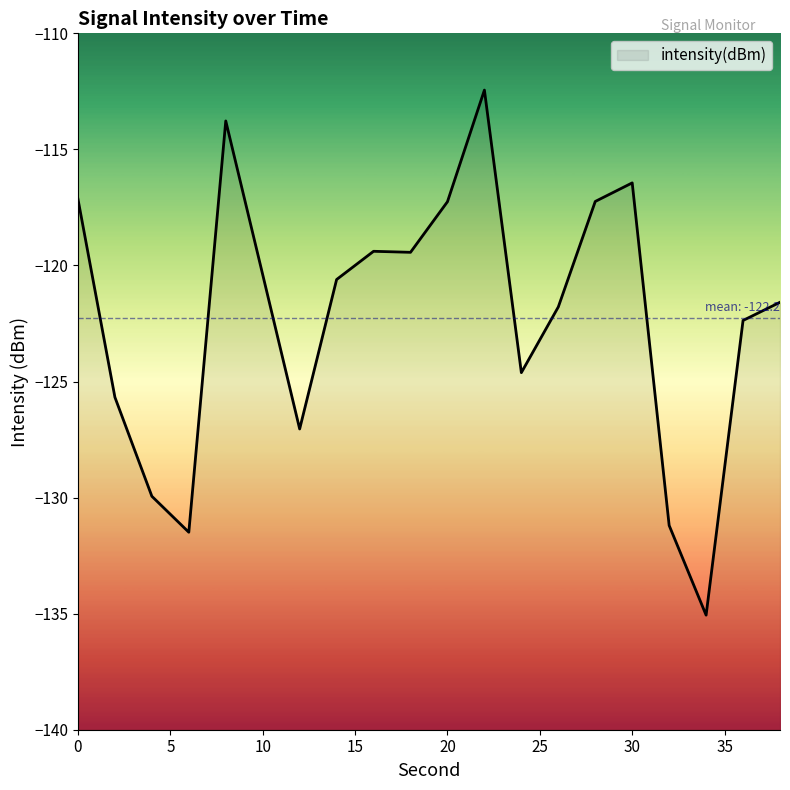

What is the value of the 3rd point from the left?

-129.9